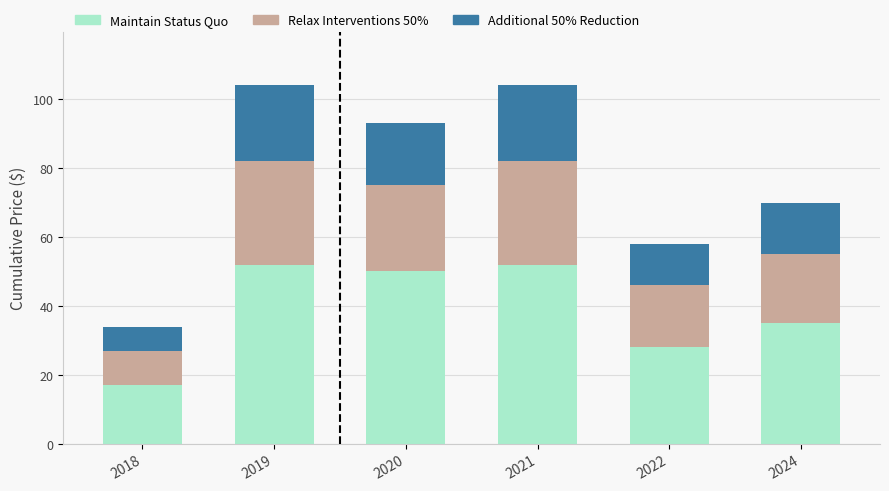

What is the minimum value for Maintain Status Quo?

17